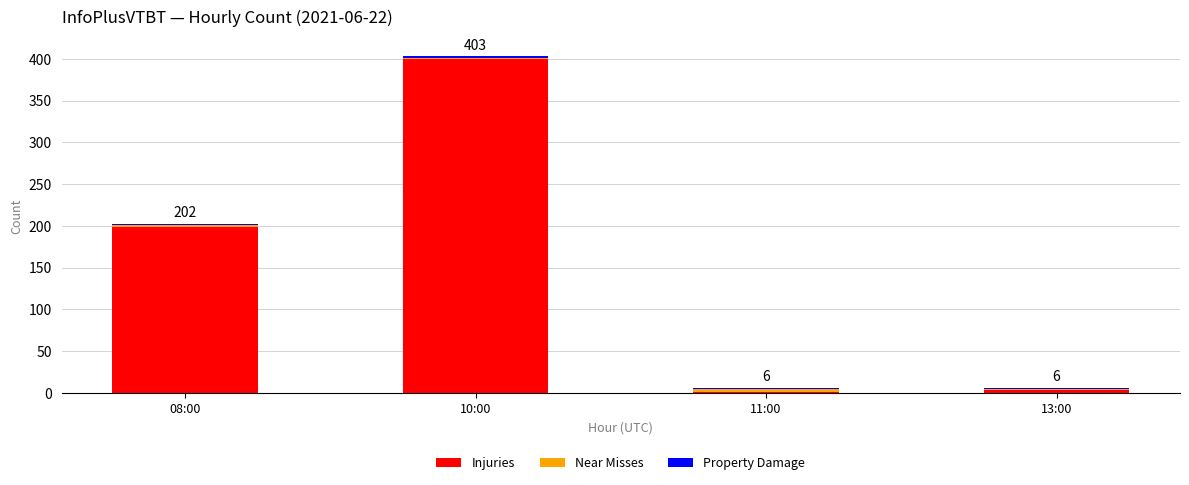

True or false: Injuries has a value of 400 at 10:00.

True